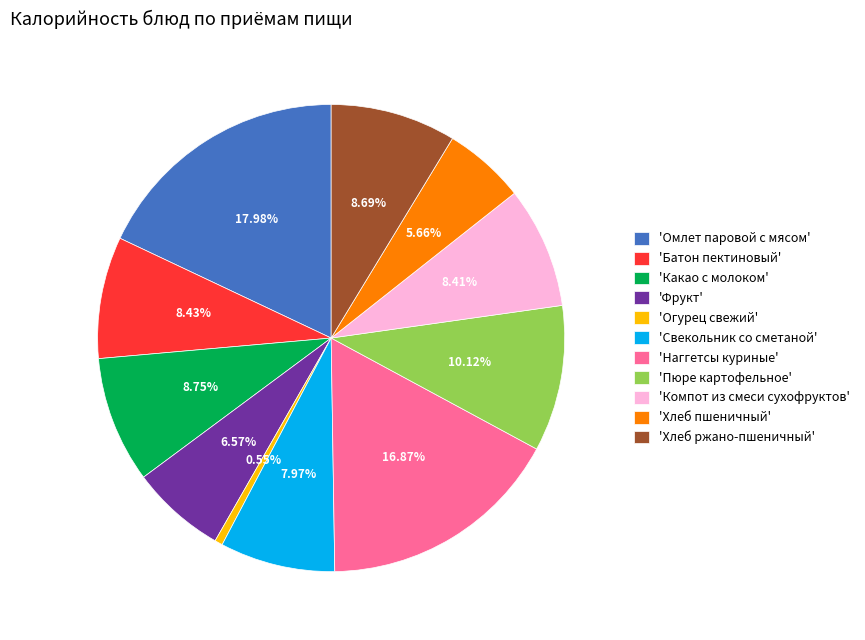

Which slice is the smallest?

'Огурец свежий'